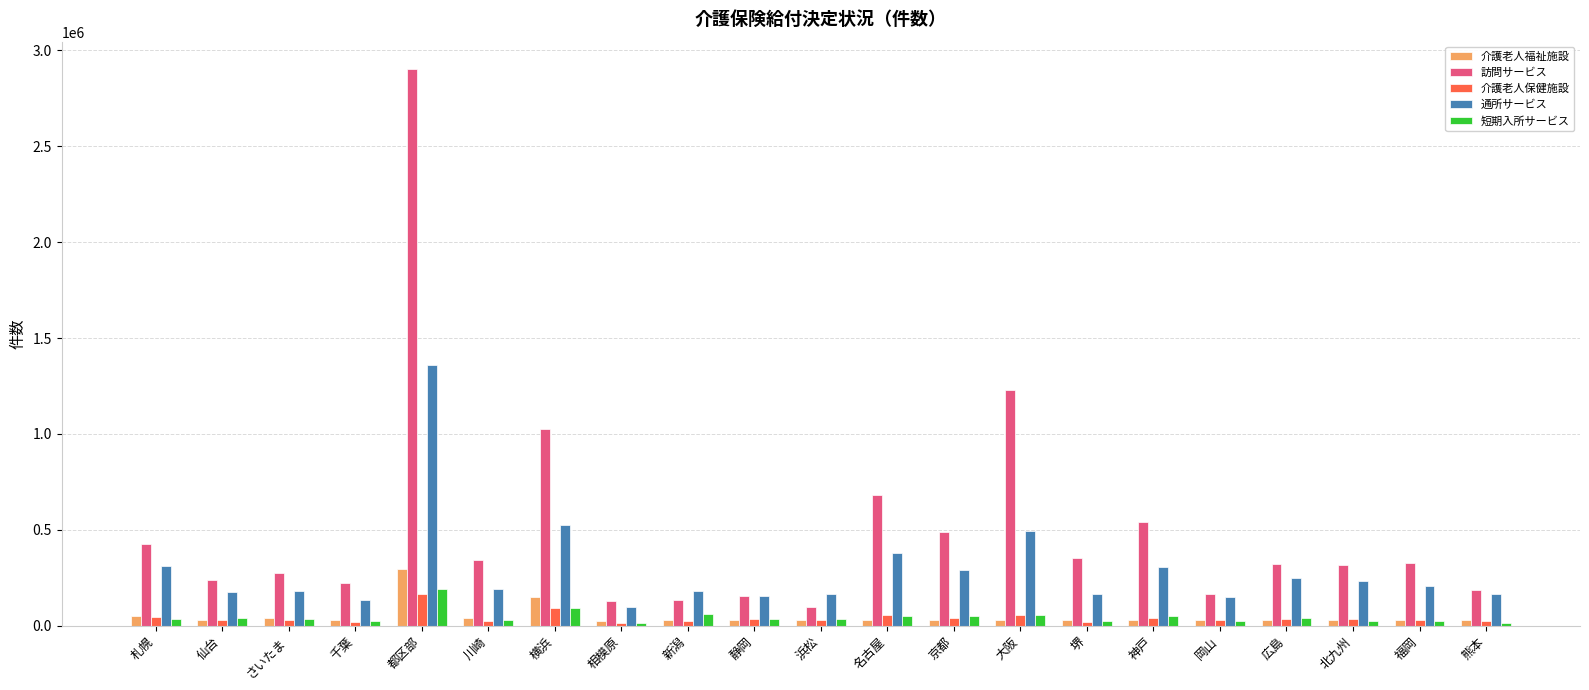

What is the approximate value of 介護老人福祉施設 at 新潟, to the nearest 100?

32300